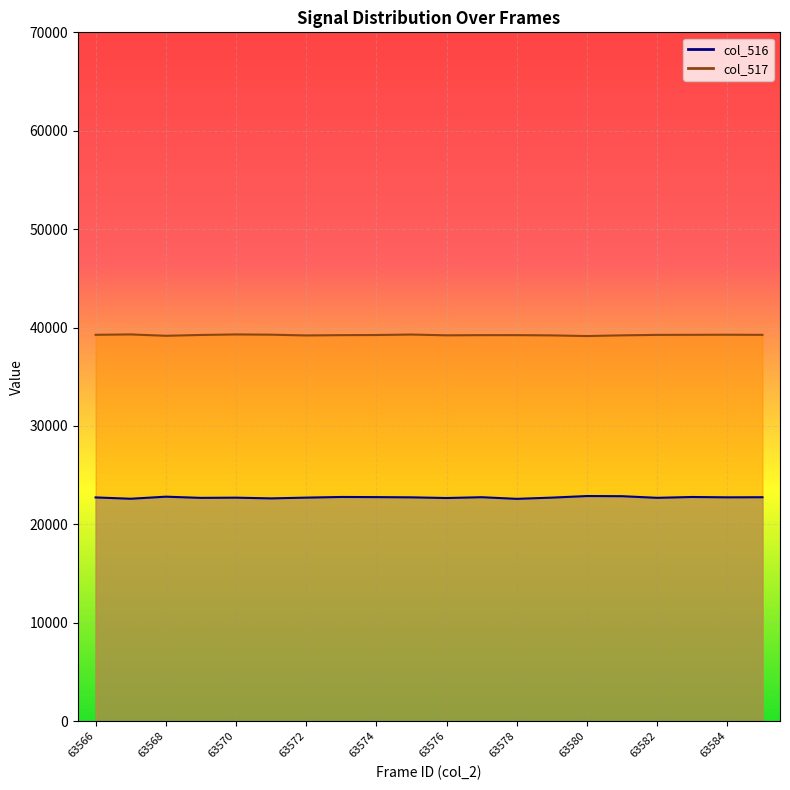

What is the sum of the col_517 line values at 63576 and 63568?

78577